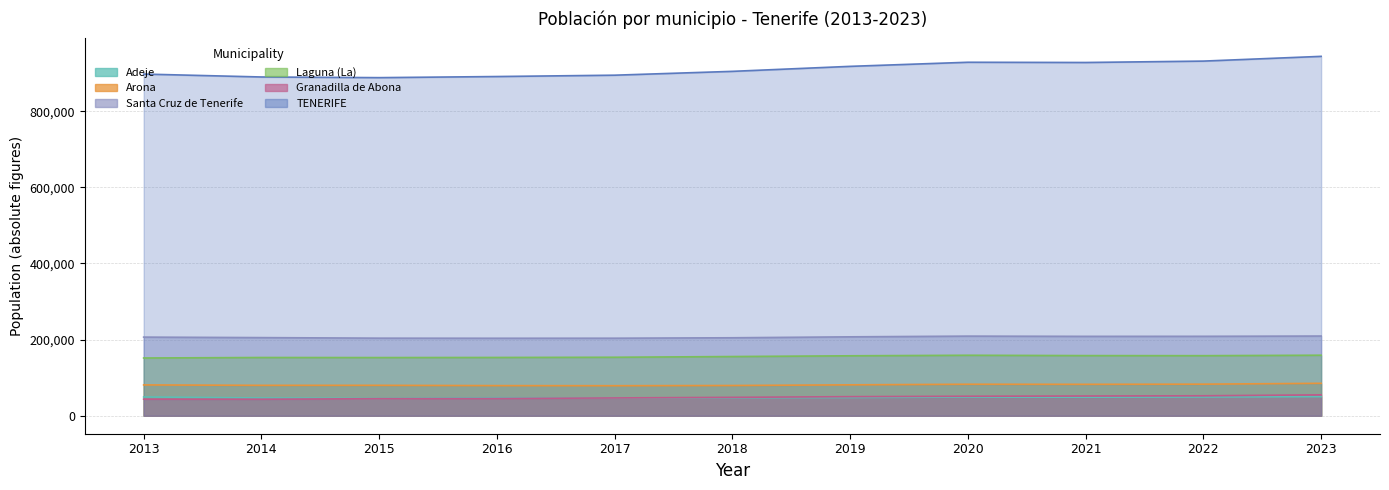

Is the value of TENERIFE at 2021 greater than the value of Laguna (La) at 2021?

Yes